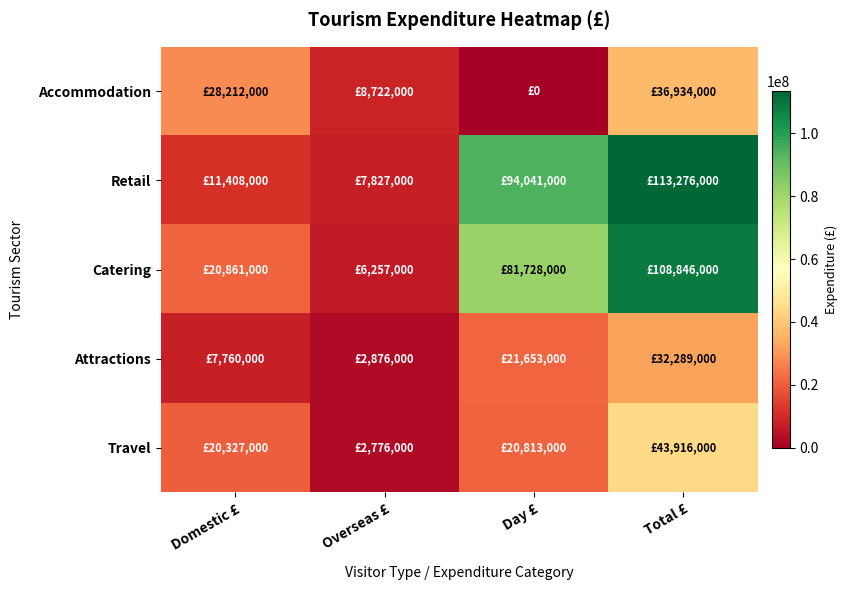

What is the spread (max minus min) of values at Day £?

94041000